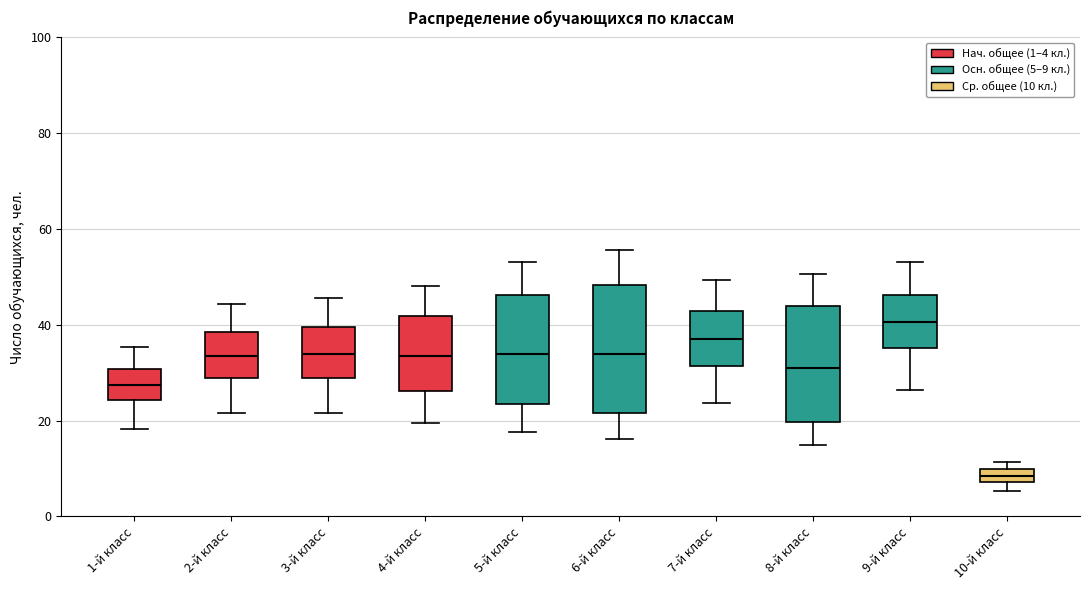

Which box is the tallest, from its lower edge to its upper edge?

6-й класс